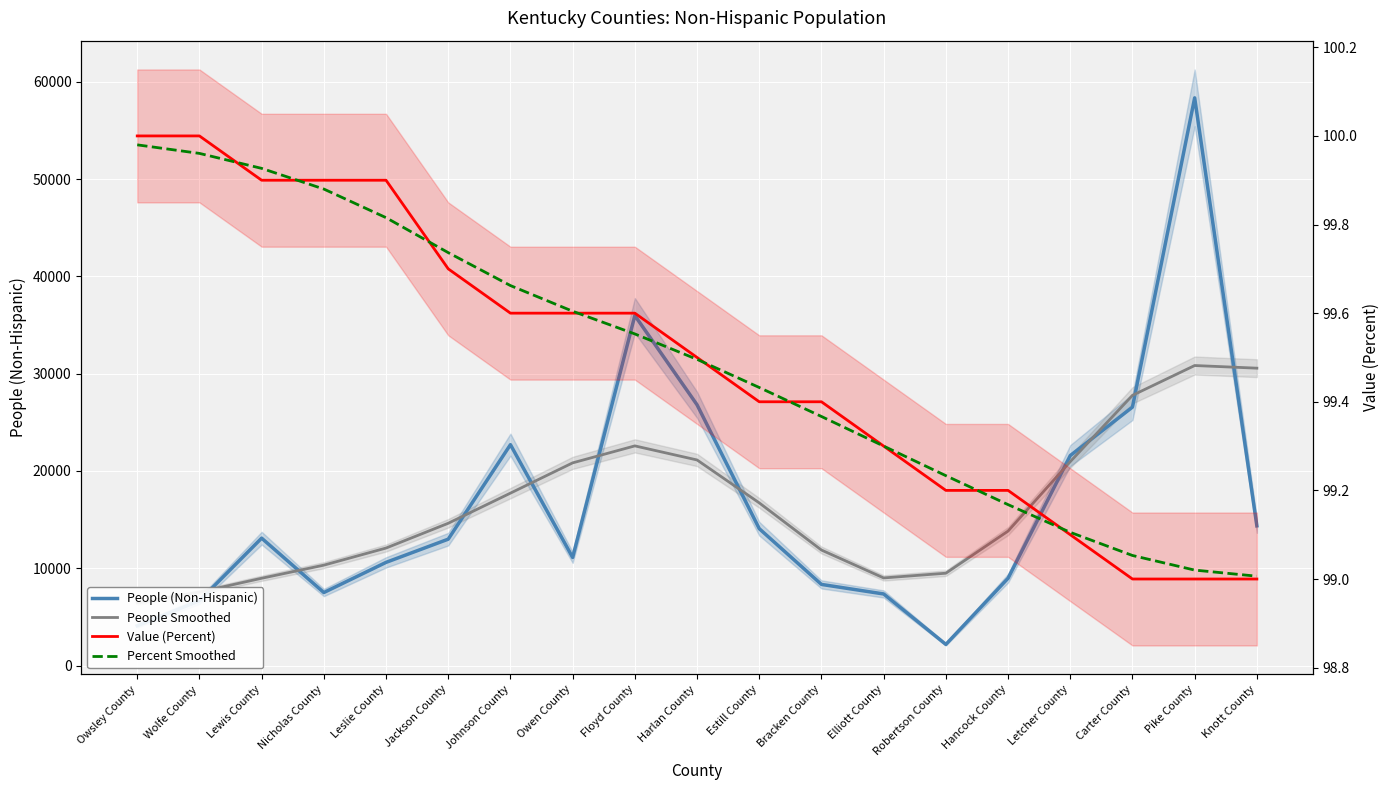

How many times do People (Non-Hispanic) and People Smoothed cross each other?

10